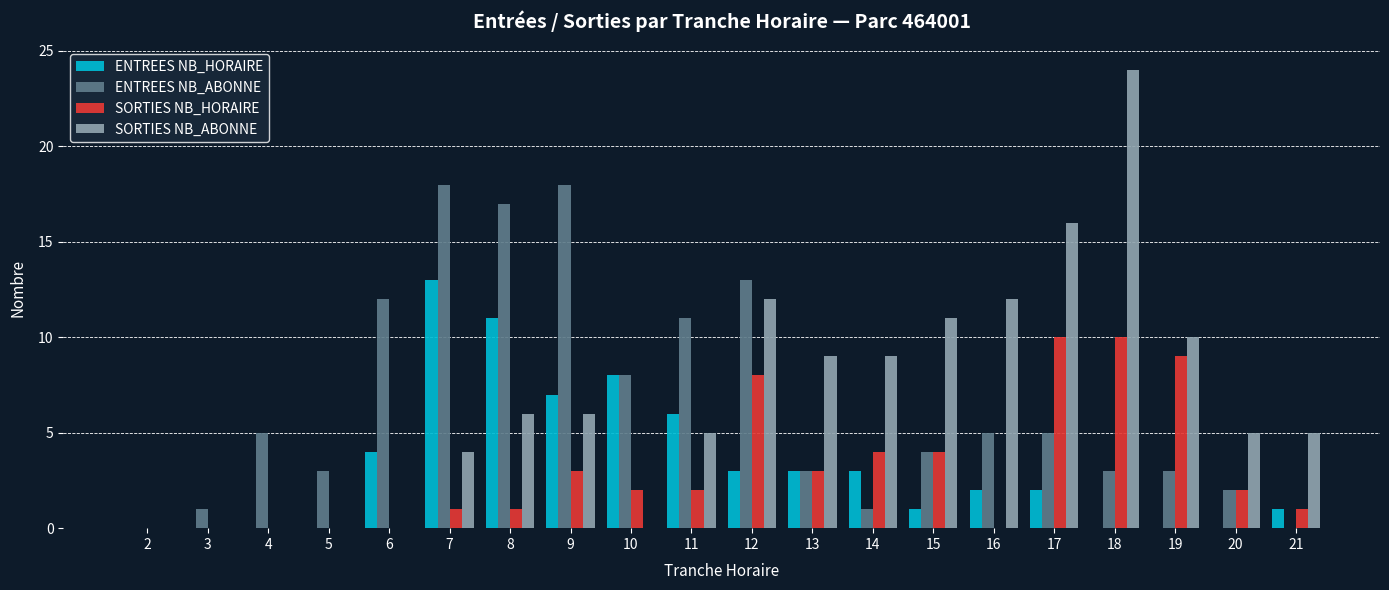

What is the total value across all series at 10?

18